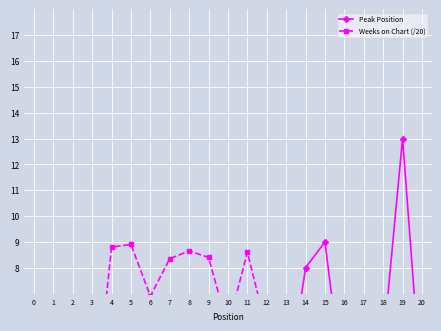

What is the sum of the Weeks on Chart (/20) values at 19 and 3?

3.6